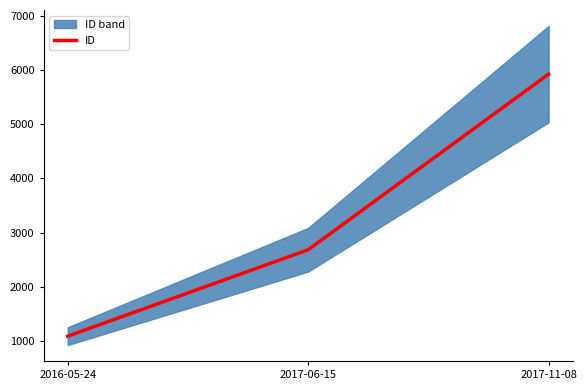

List the labels in order of value, largest first.

2017-11-08, 2017-06-15, 2016-05-24